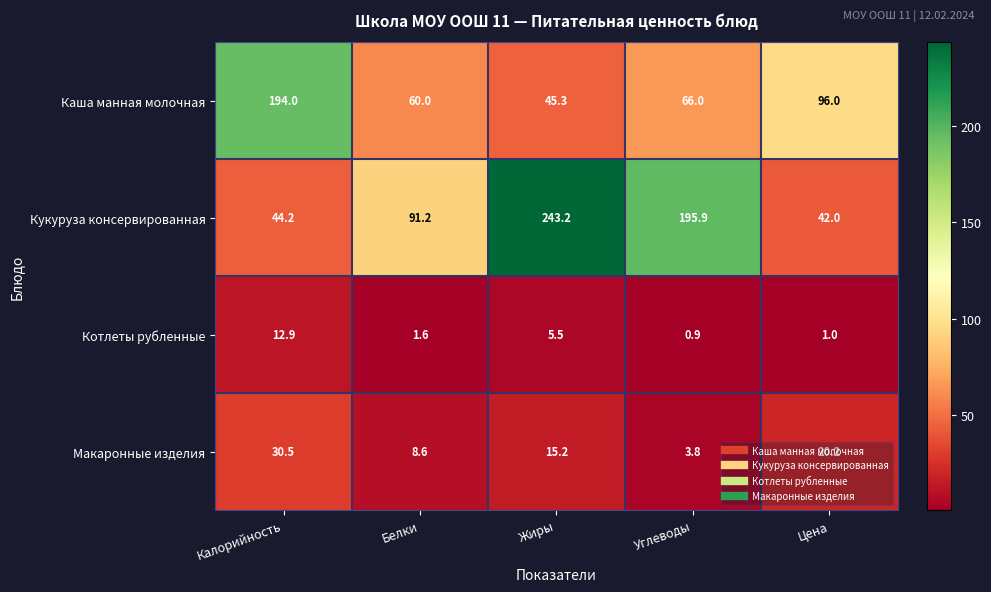

At which label is Кукуруза консервированная closest to 142?

Белки